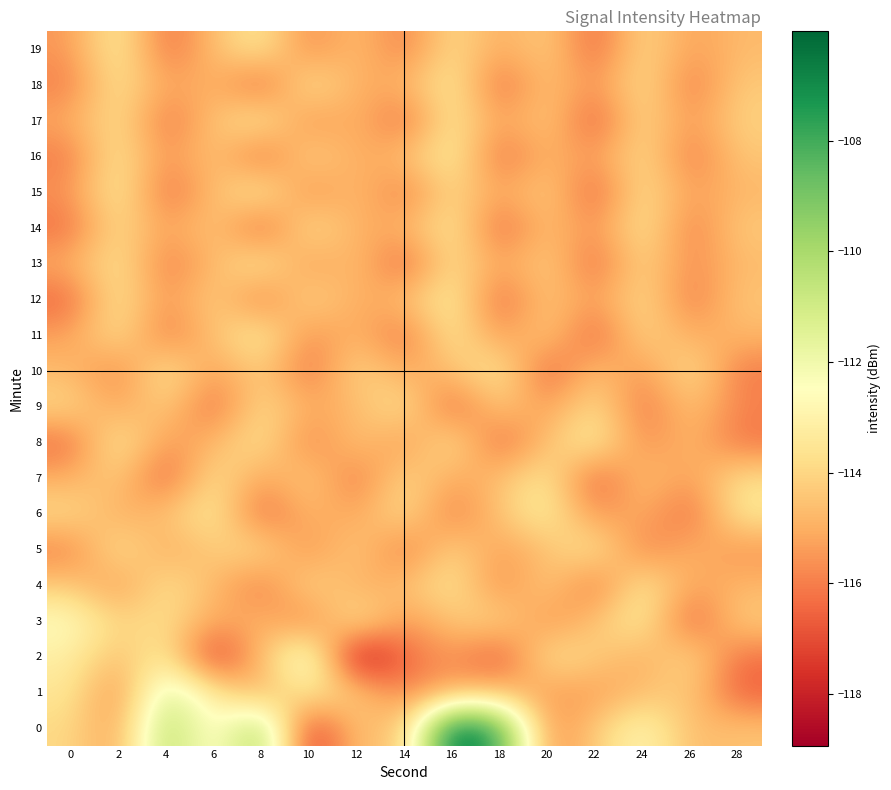

What is the total value across all series at 20?

-2291.0